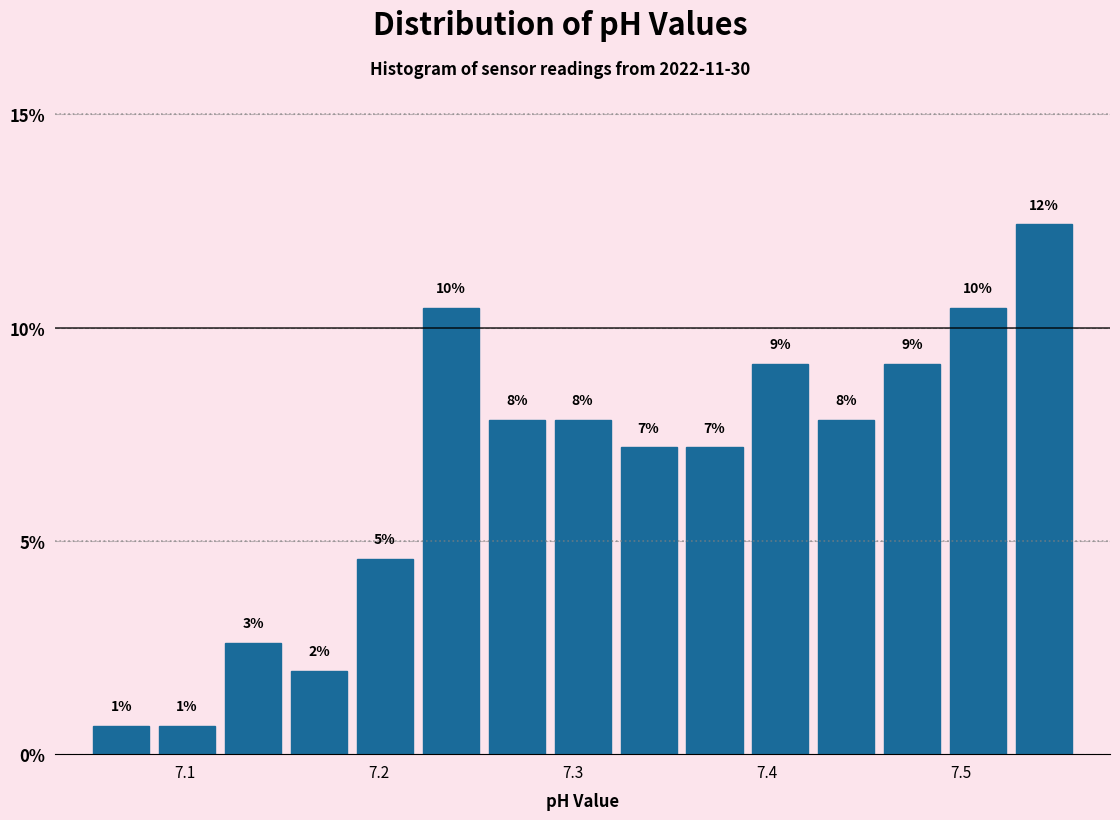

Read against the x-axis, roughly where is the centre of the tallest bar?

7.54